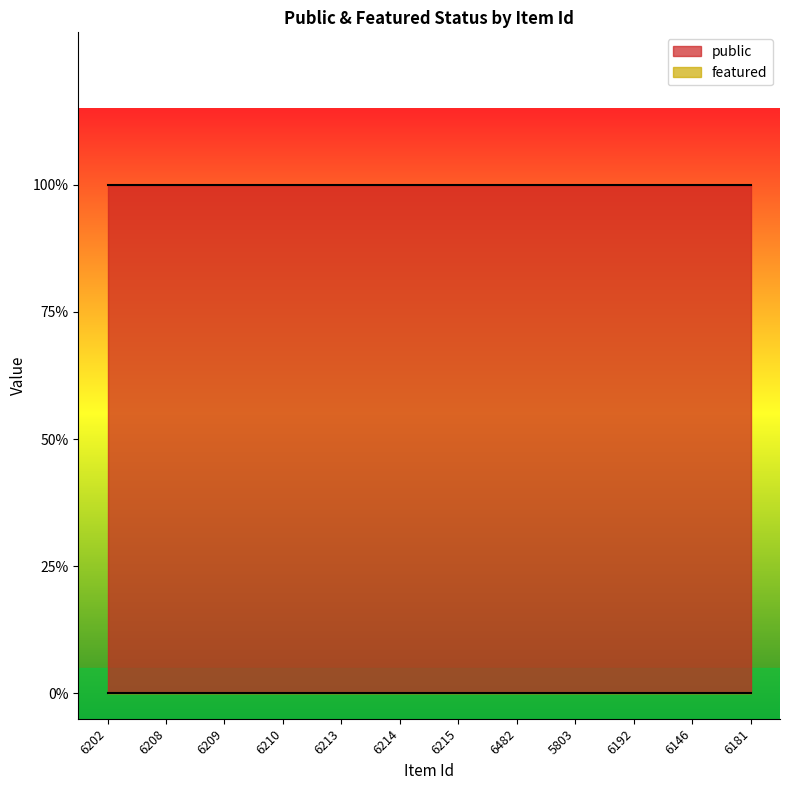

What is the label of the 12th point from the right?

6202